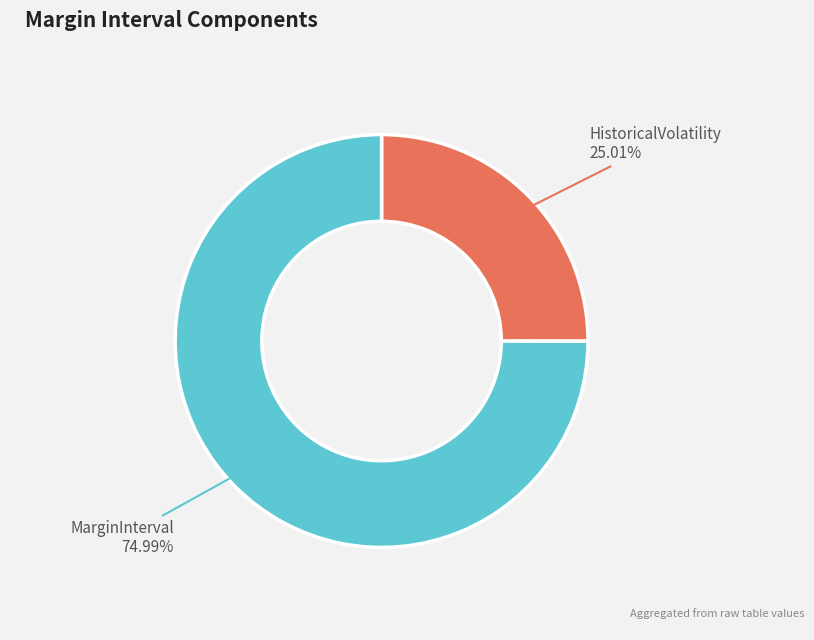

Is there a majority slice in this chart?

Yes